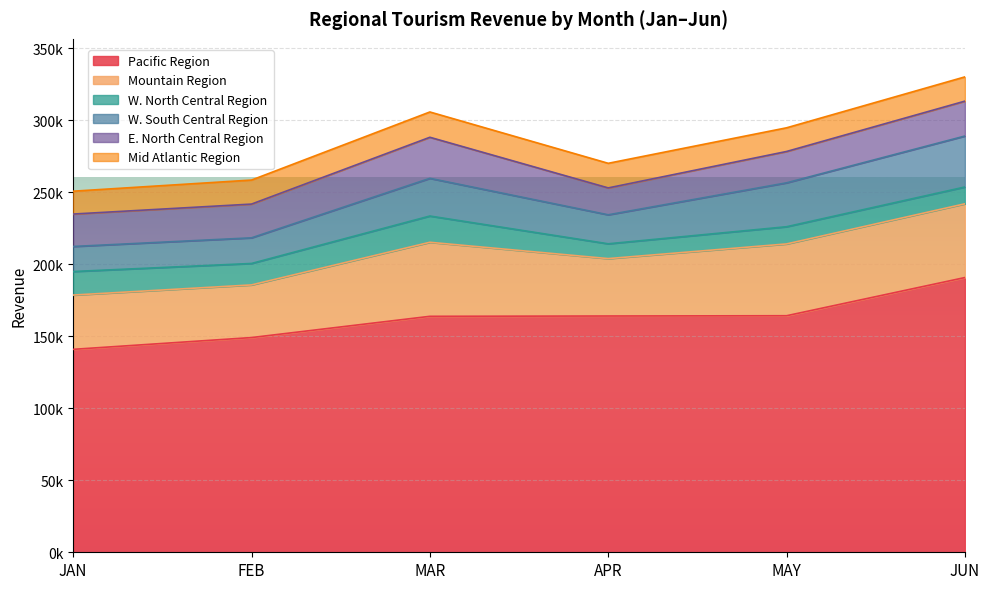

What is the total value across all series at APR?

270054.2